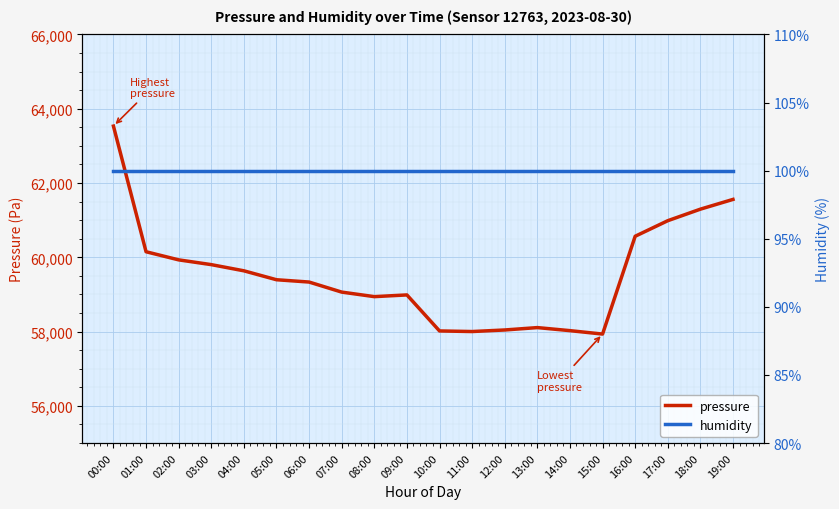

Reading left to right, list all the values displayed in this chart.

pressure: 00:00=63533.6	01:00=60150.3	02:00=59931.8	03:00=59803.6	04:00=59637.2	05:00=59396.7	06:00=59334.6	07:00=59064.0	08:00=58941.8	09:00=58987.8	10:00=58018.0	11:00=58002.0	12:00=58044.1	13:00=58108.2	14:00=58026.0	15:00=57933.9	16:00=60567.3	17:00=60986.4	18:00=61297.2	19:00=61559.8
humidity: 00:00=100.0	01:00=100.0	02:00=100.0	03:00=100.0	04:00=100.0	05:00=100.0	06:00=100.0	07:00=100.0	08:00=100.0	09:00=100.0	10:00=100.0	11:00=100.0	12:00=100.0	13:00=100.0	14:00=100.0	15:00=100.0	16:00=100.0	17:00=100.0	18:00=100.0	19:00=100.0